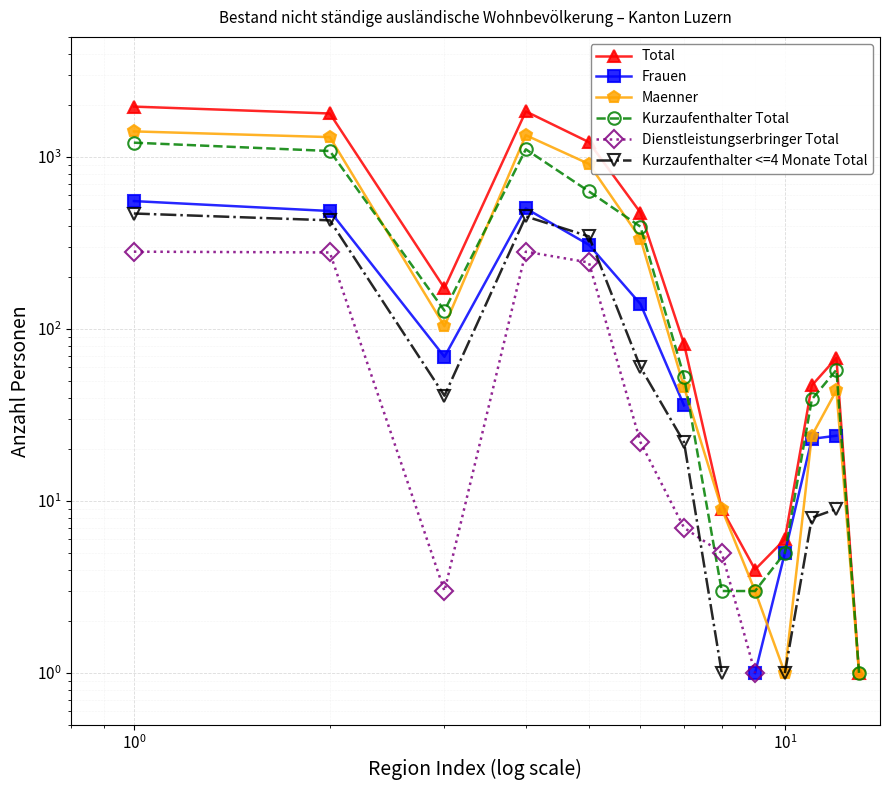

What is the difference between the maximum and minimum values in the Frauen series?

554.0